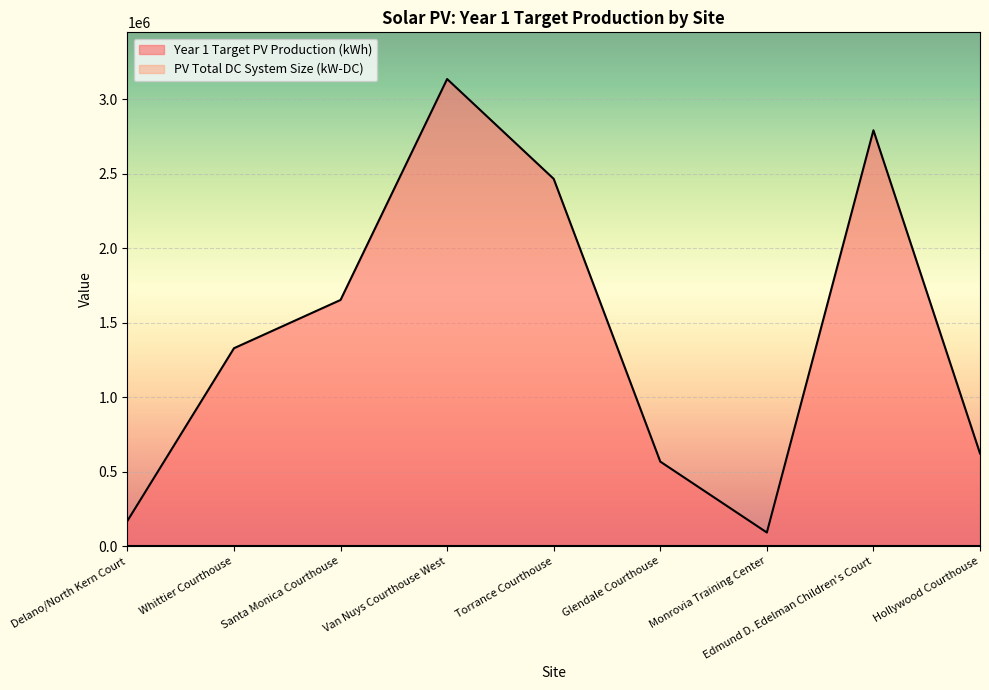

Rank the categories by value from highest to lowest.

Van Nuys Courthouse West, Edmund D. Edelman Children's Court, Torrance Courthouse, Santa Monica Courthouse, Whittier Courthouse, Hollywood Courthouse, Glendale Courthouse, Delano/North Kern Court, Monrovia Training Center